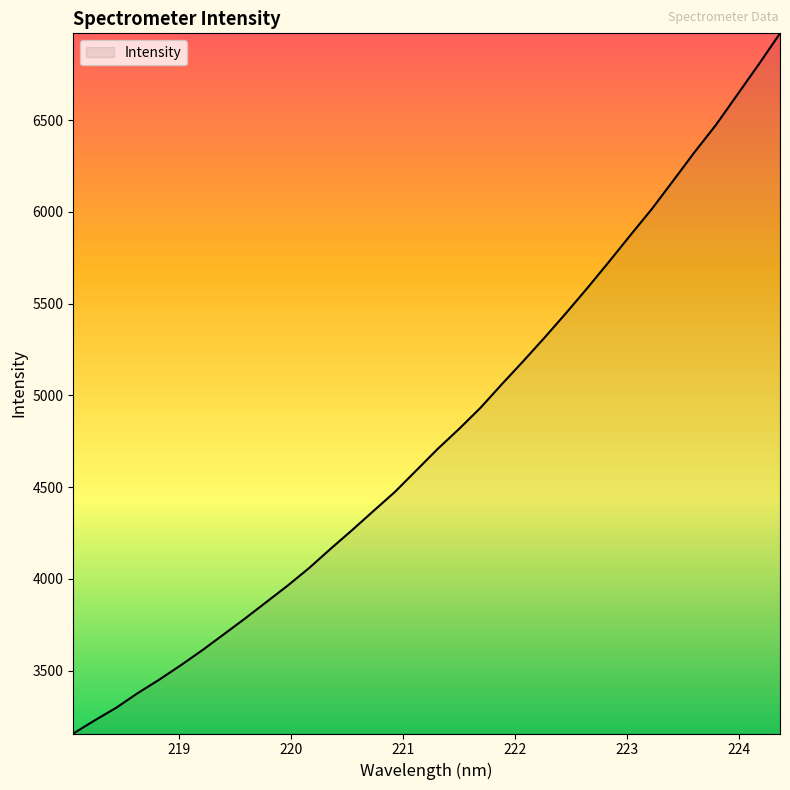

How many values are below 4707?

17